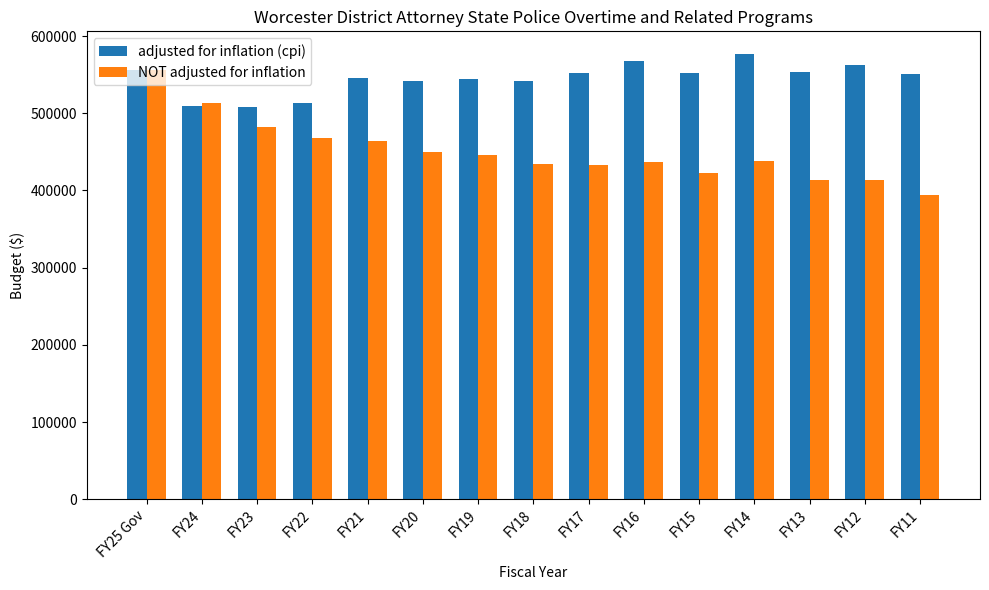

What is the value of the adjusted for inflation (cpi) bar at the 2nd from the left?

509301